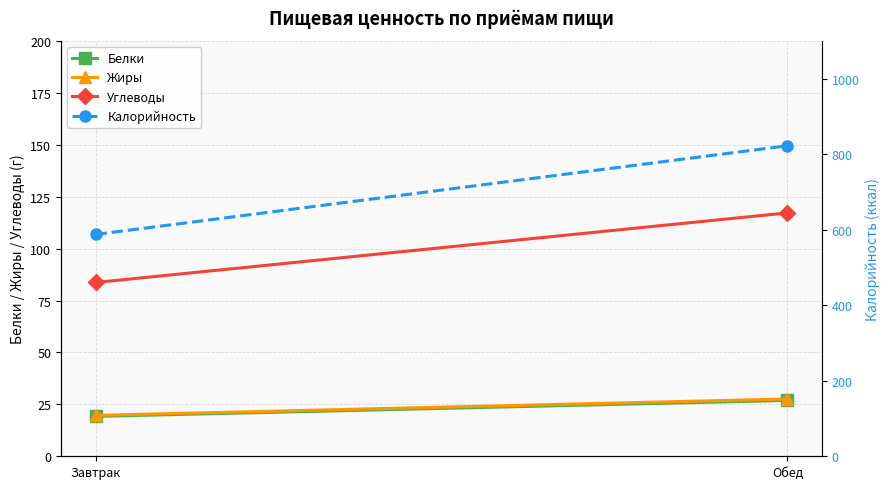

What is the spread (max minus min) of values at Завтрак?

568.3